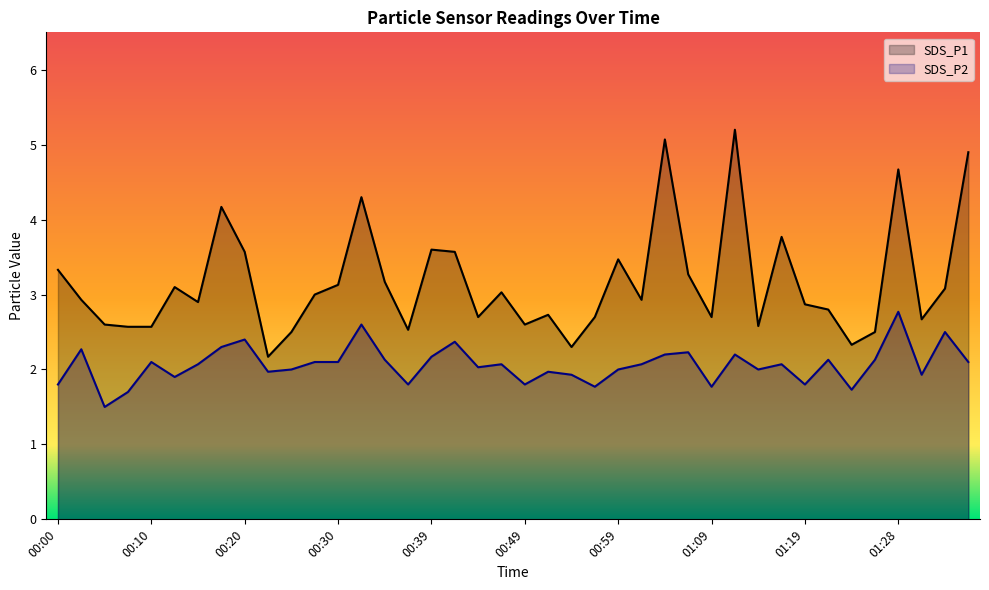

Reading right to left, list all the values displayed in this chart.

SDS_P1: 01:39=4.9	01:37=3.1	01:31=2.7	01:28=4.7	01:26=2.5	01:24=2.3	01:21=2.8	01:19=2.9	01:16=3.8	01:14=2.6	01:11=5.2	01:09=2.7	01:06=3.3	01:04=5.1	01:01=2.9	00:59=3.5	00:56=2.7	00:54=2.3	00:52=2.7	00:49=2.6	00:47=3.0	00:44=2.7	00:42=3.6	00:39=3.6	00:37=2.5	00:35=3.2	00:32=4.3	00:30=3.1	00:27=3.0	00:25=2.5	00:22=2.2	00:20=3.6	00:17=4.2	00:15=2.9	00:13=3.1	00:10=2.6	00:08=2.6	00:05=2.6	00:03=2.9	00:00=3.3
SDS_P2: 01:39=2.1	01:37=2.5	01:31=1.9	01:28=2.8	01:26=2.1	01:24=1.7	01:21=2.1	01:19=1.8	01:16=2.1	01:14=2.0	01:11=2.2	01:09=1.8	01:06=2.2	01:04=2.2	01:01=2.1	00:59=2.0	00:56=1.8	00:54=1.9	00:52=2.0	00:49=1.8	00:47=2.1	00:44=2.0	00:42=2.4	00:39=2.2	00:37=1.8	00:35=2.1	00:32=2.6	00:30=2.1	00:27=2.1	00:25=2.0	00:22=2.0	00:20=2.4	00:17=2.3	00:15=2.1	00:13=1.9	00:10=2.1	00:08=1.7	00:05=1.5	00:03=2.3	00:00=1.8